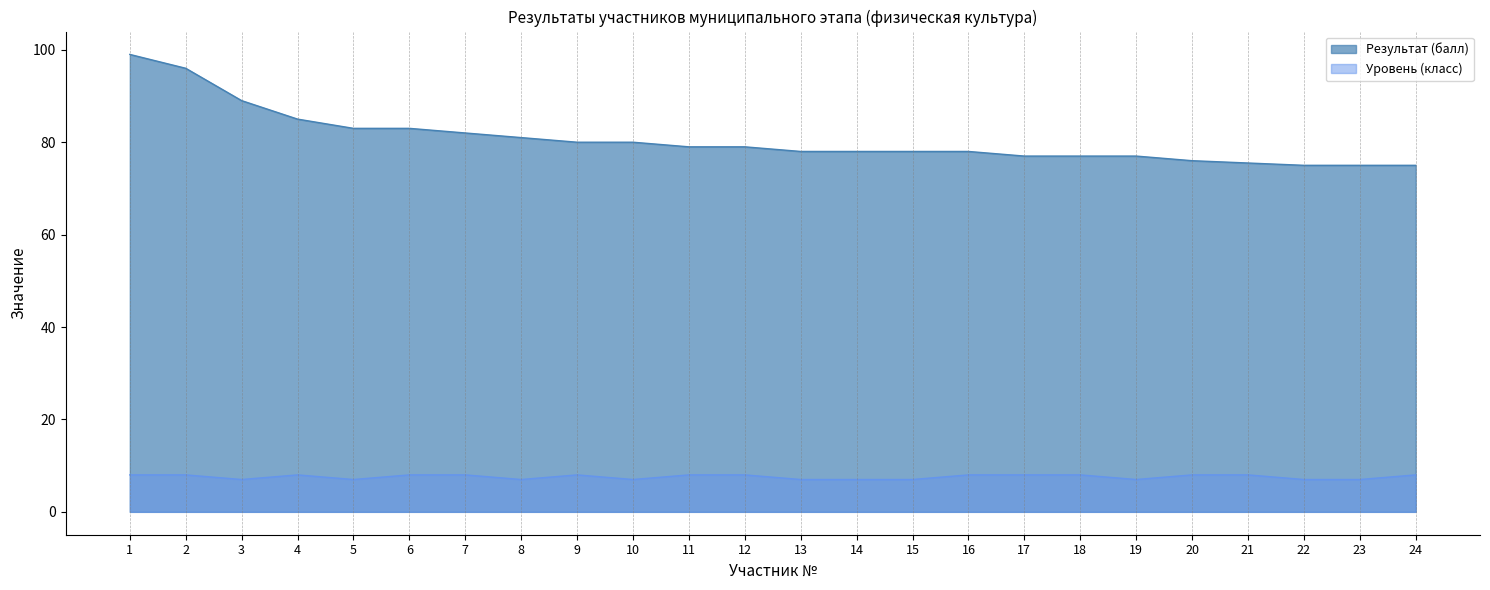

What is the value of the Результат (балл) point at the 11th from the left?

79.0